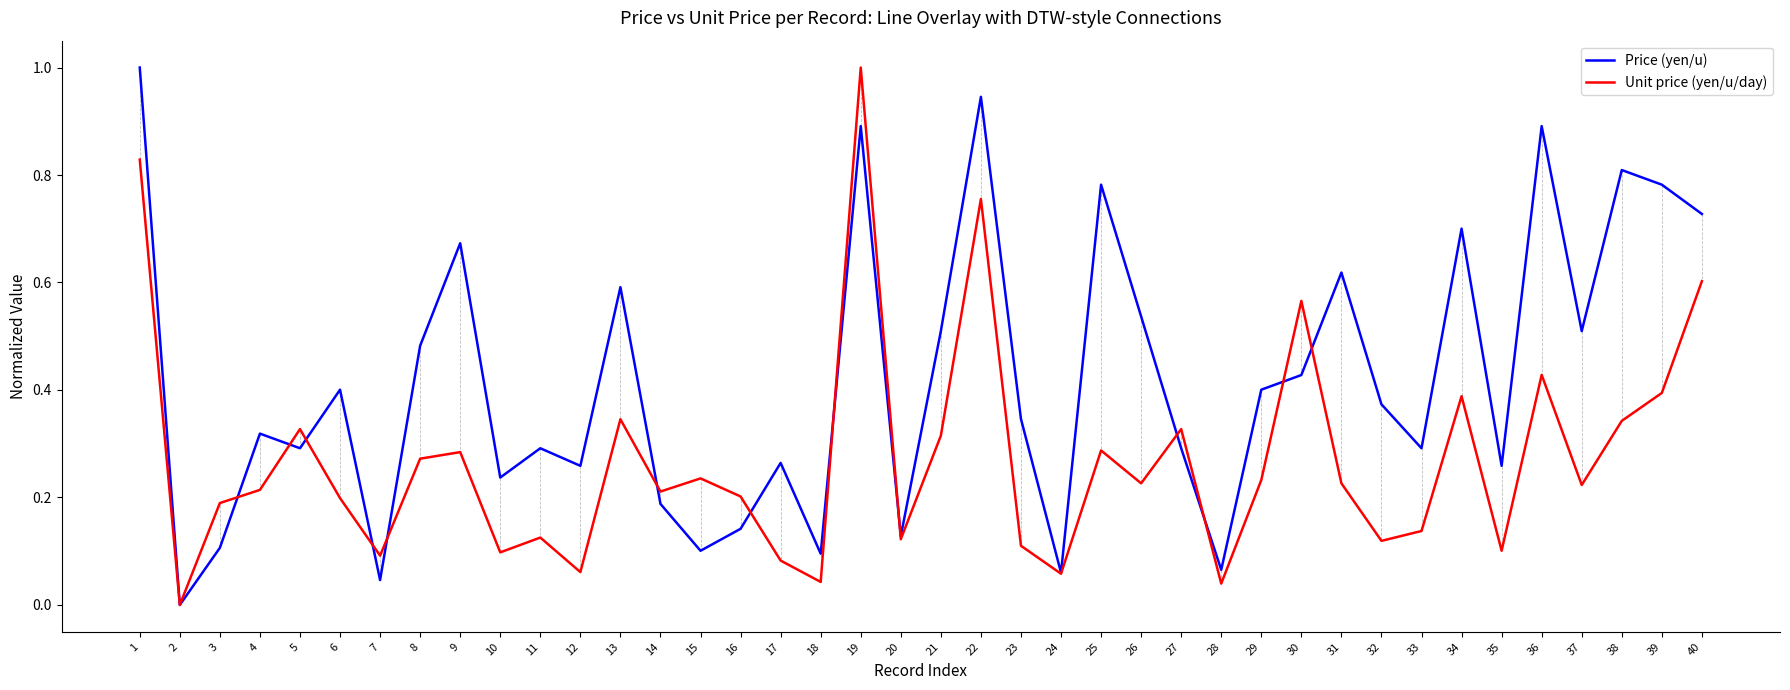

Rank the series at 6 from lowest to highest value.

Unit price (yen/u/day), Price (yen/u)